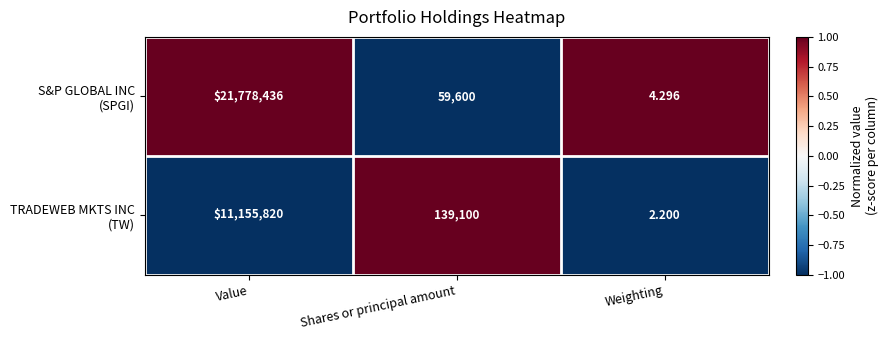

At which category is the sum across all series the highest?

Value